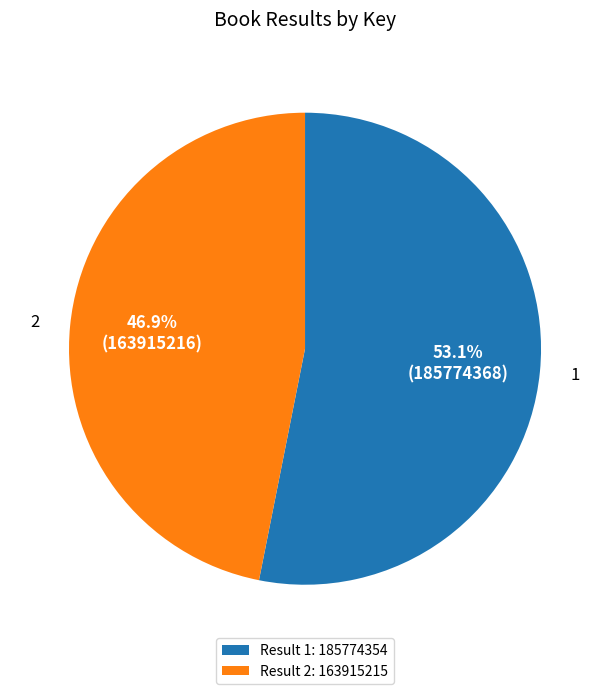

The 1 slice represents 47% of the pie. True or false?

False